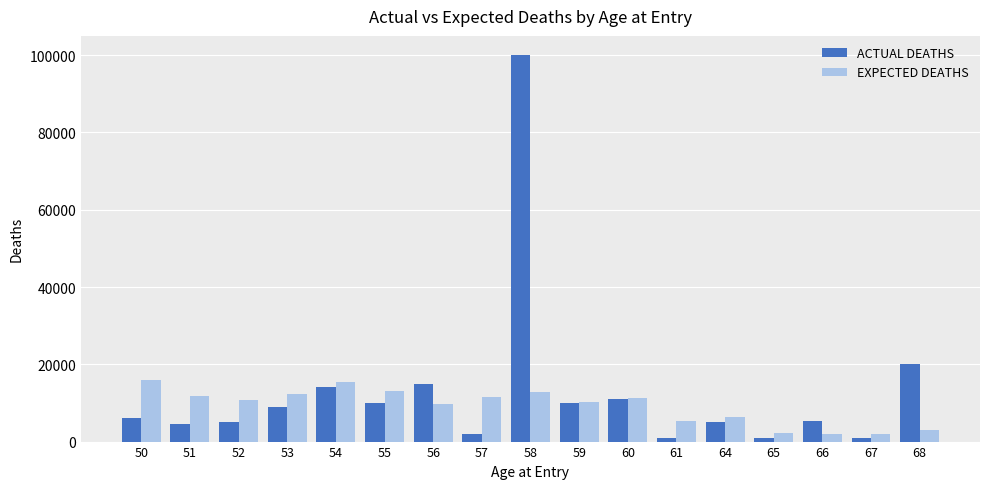

What are all the series names shown in the legend?

ACTUAL DEATHS, EXPECTED DEATHS